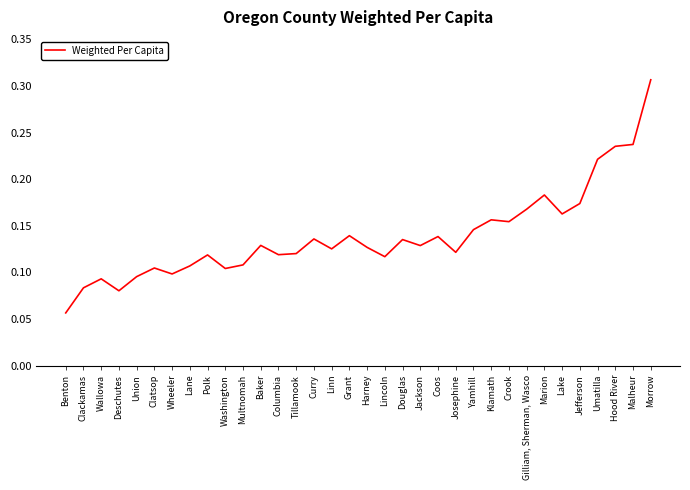

At which label is the value closest to 0?

Benton